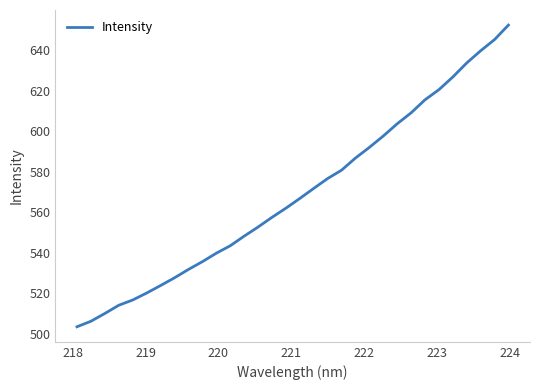

What is the maximum value shown in the chart?

652.5